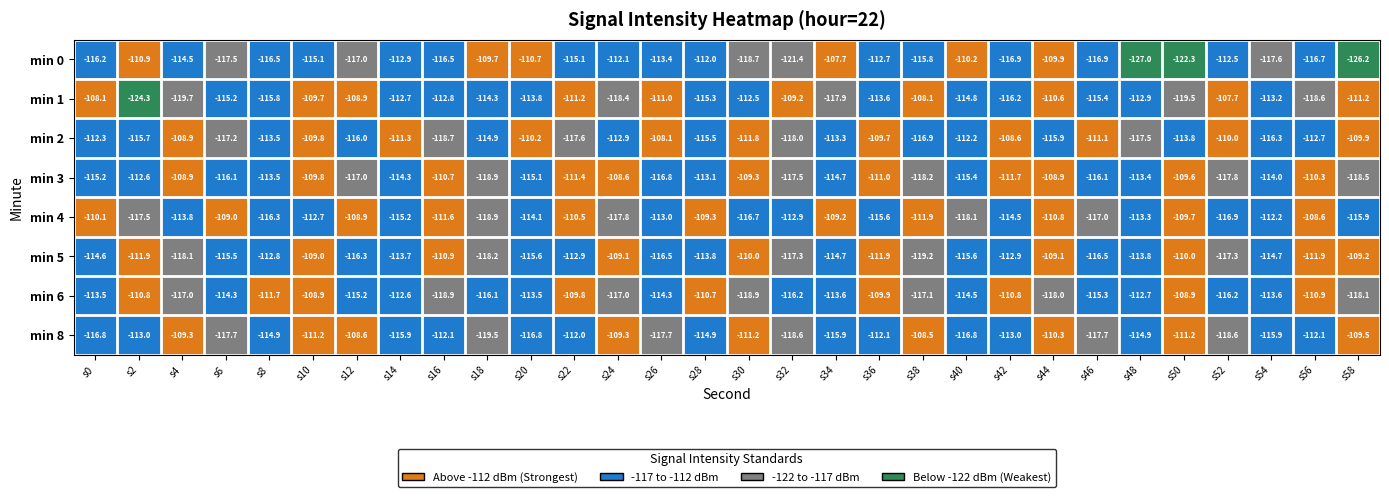

What is the sum of the min 5 values at s12 and s18?

-234.5